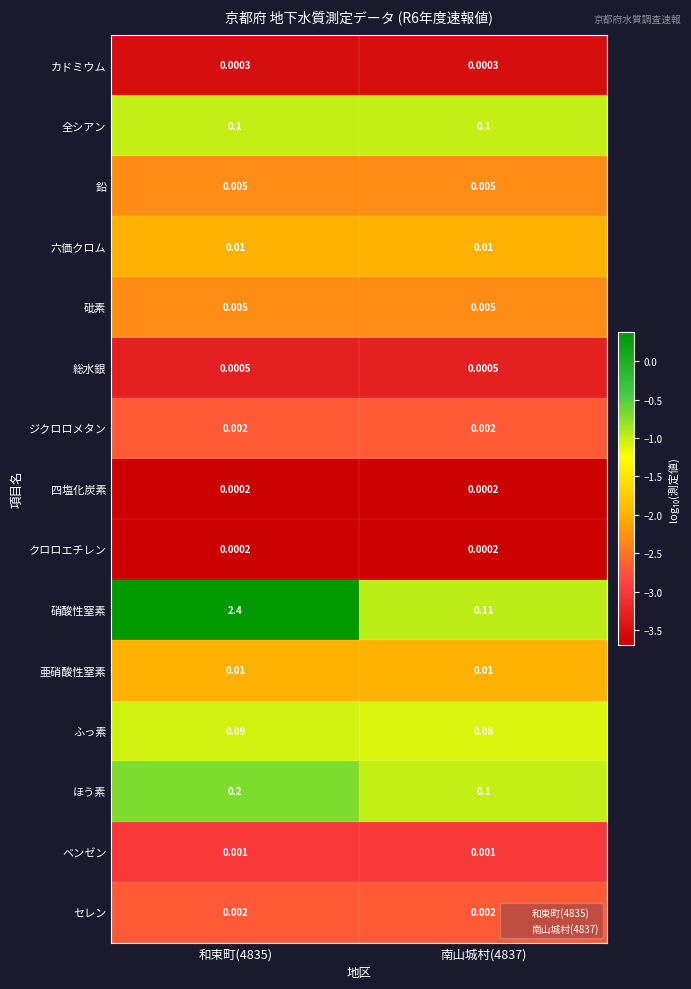

Which series has the largest total across all categories?

硝酸性窒素